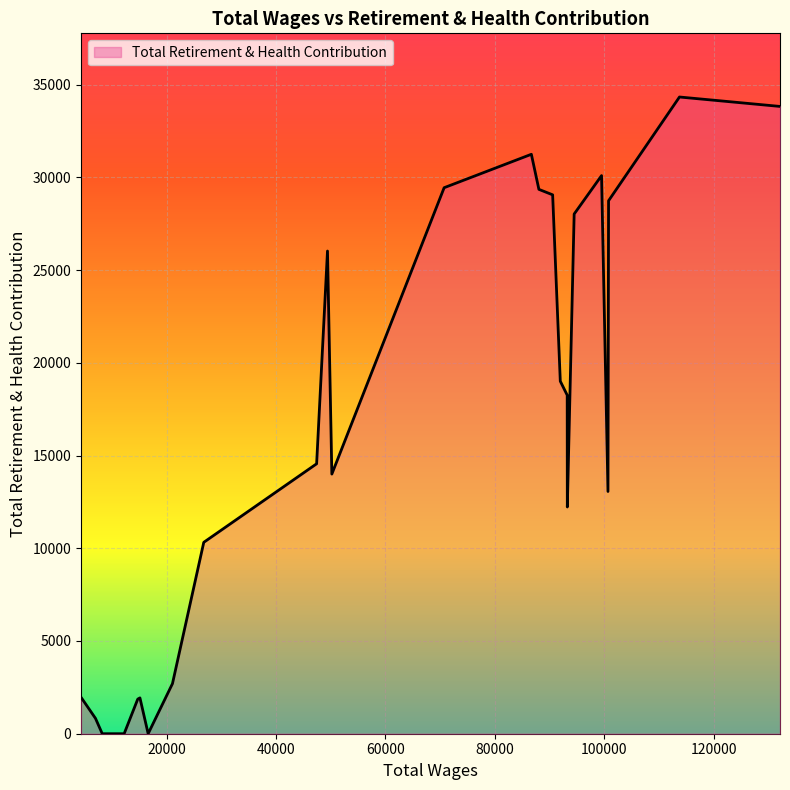

Does the chart have visible grid lines?

Yes